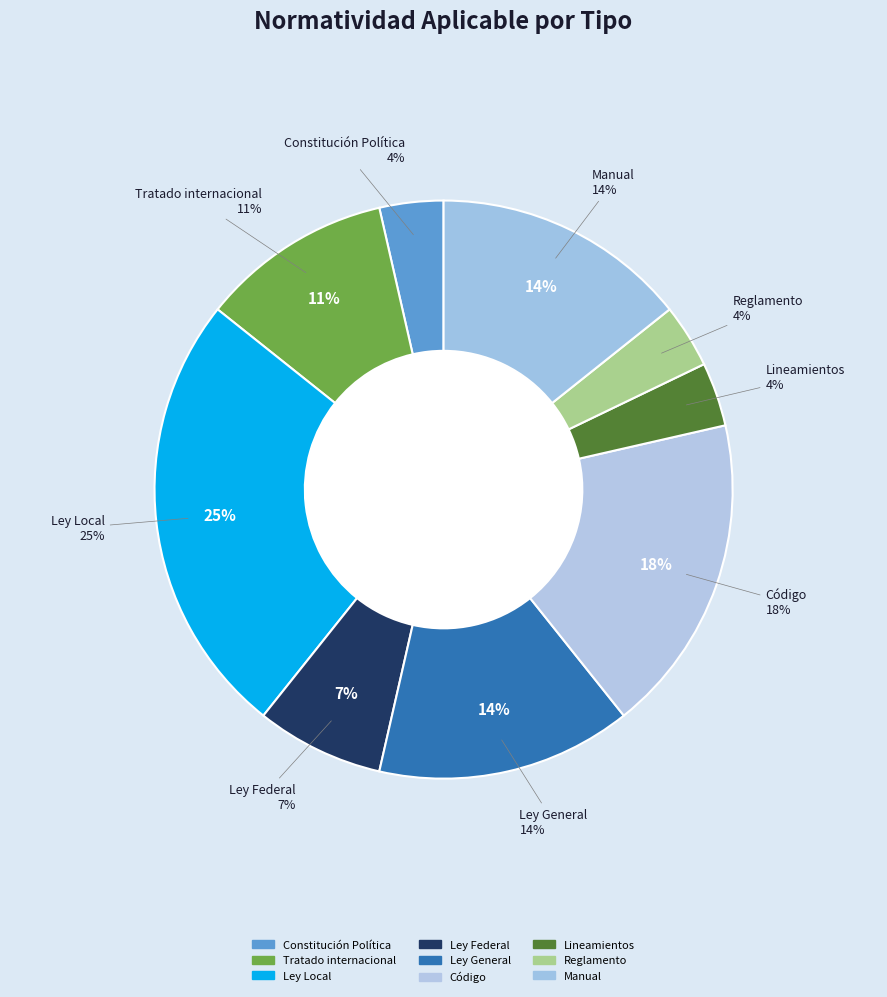

Which has a higher value, Reglamento or Tratado internacional?

Tratado internacional